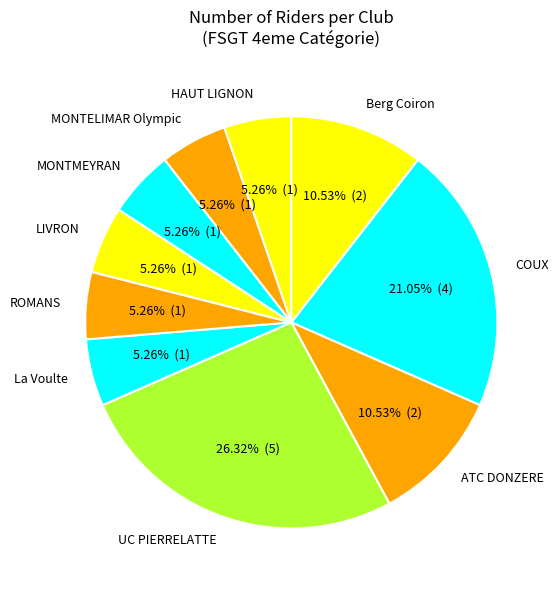

Is it true that ATC DONZERE is 20% of the pie?

False